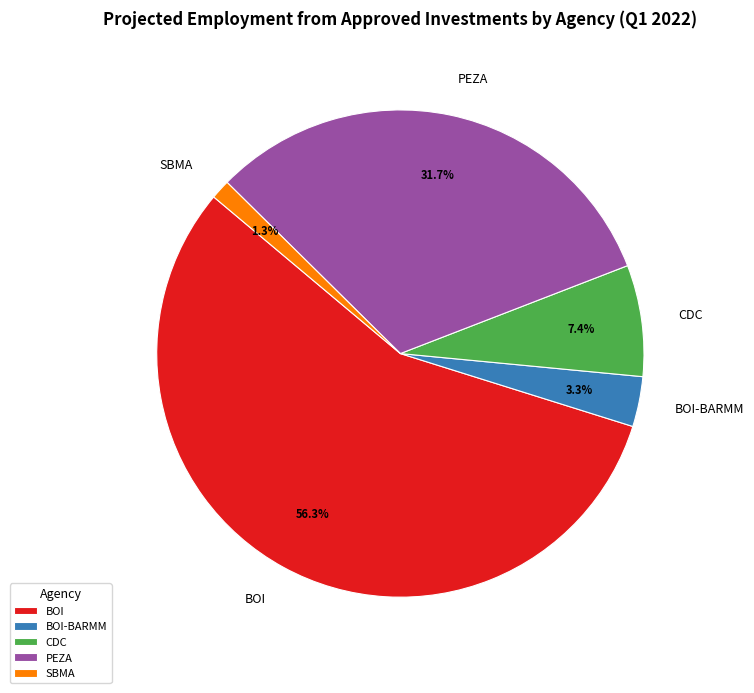

Combined, what portion of the pie is PEZA and BOI?

88.0%